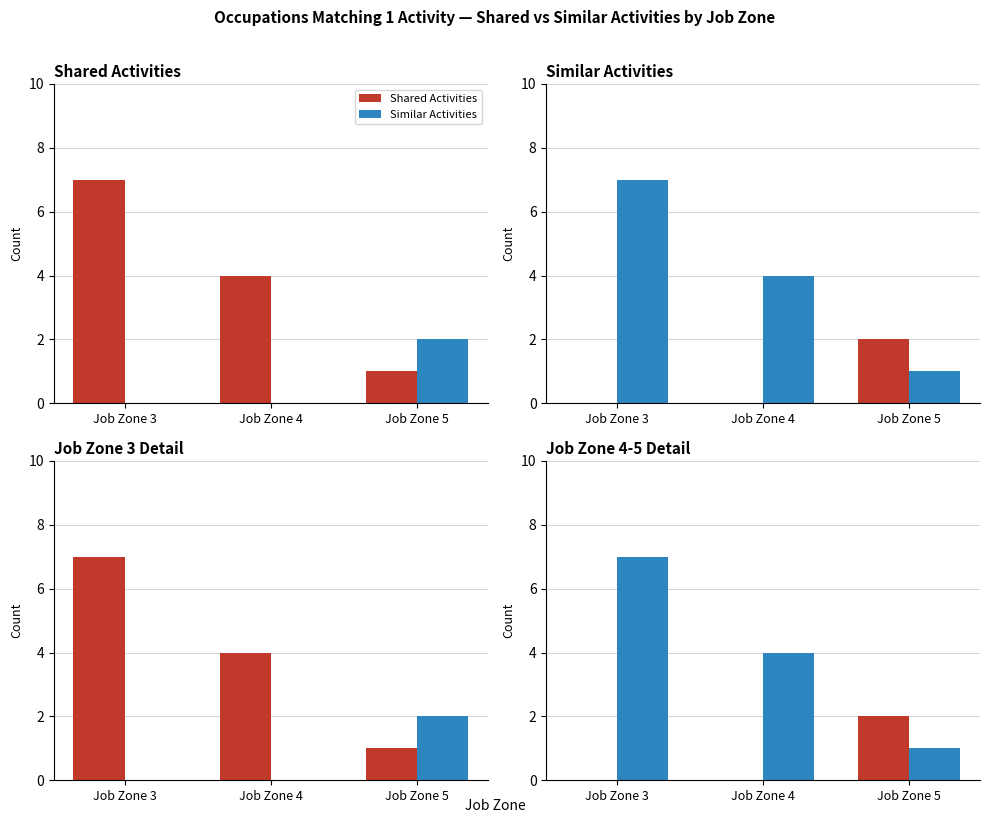

Which series has the widest spread of values?

Similar Activities